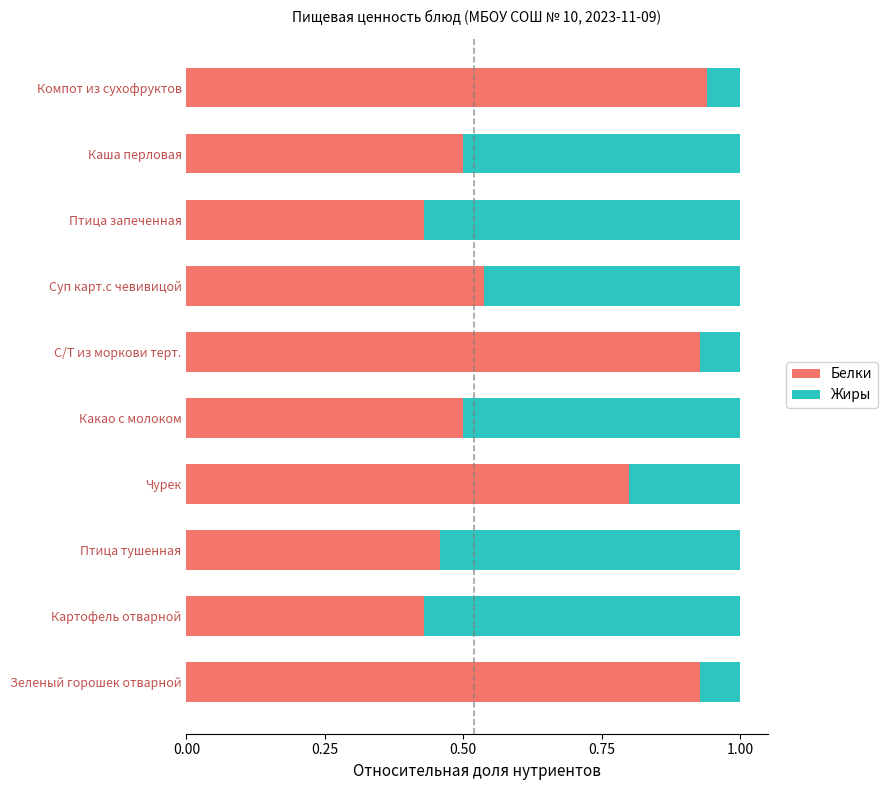

The value of Белки at Компот из сухофруктов is 1.4. True or false?

False